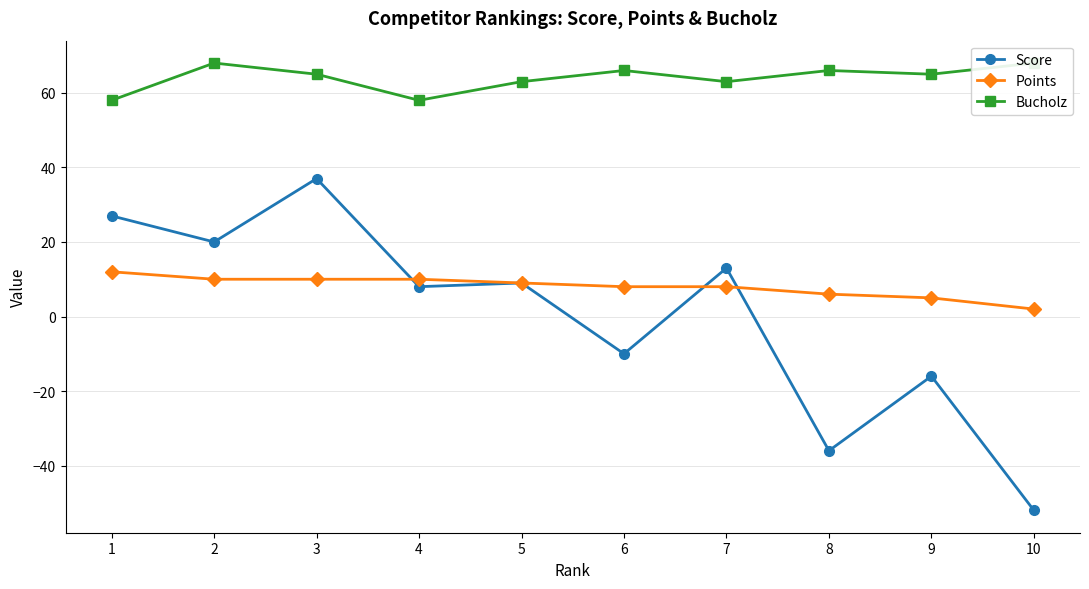

True or false: Score and Bucholz cross at least once.

False